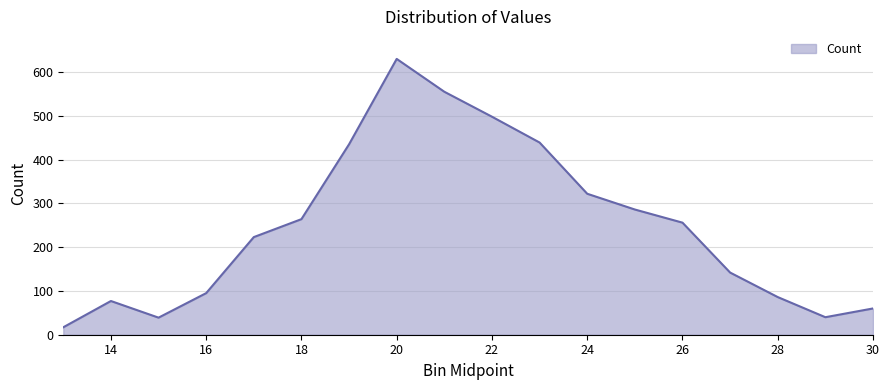

What is the maximum value shown in the chart?

630